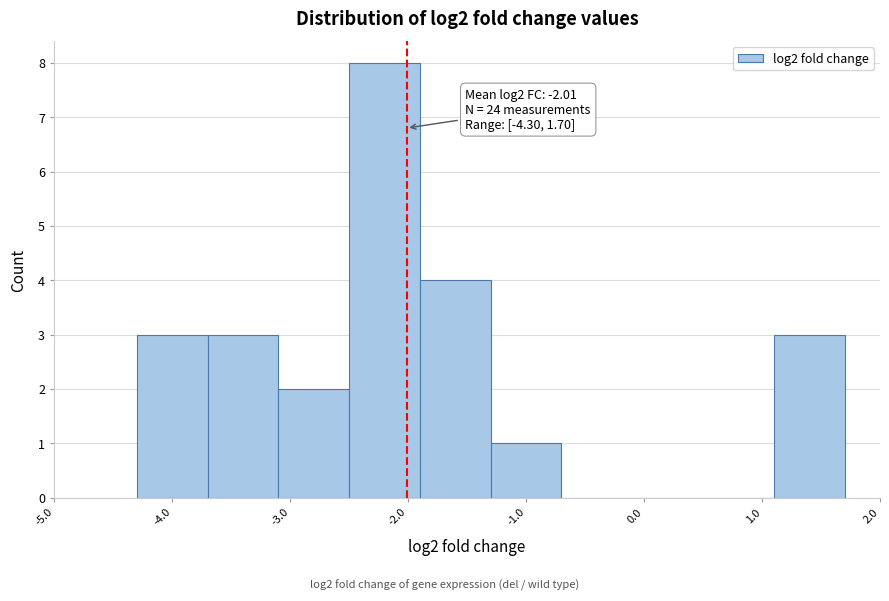

Which range on the x-axis has the tallest bar?

-2.5 to -1.9